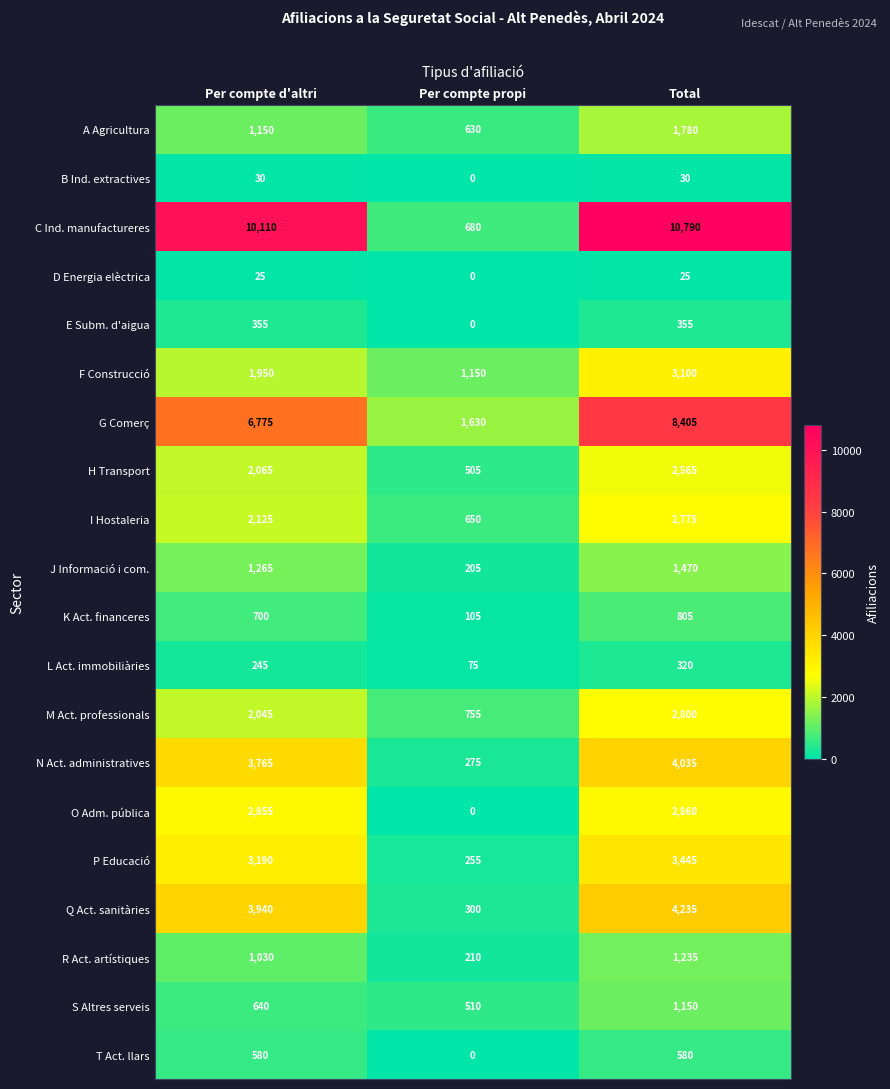

What is the average value of the K Act. financeres series?

537